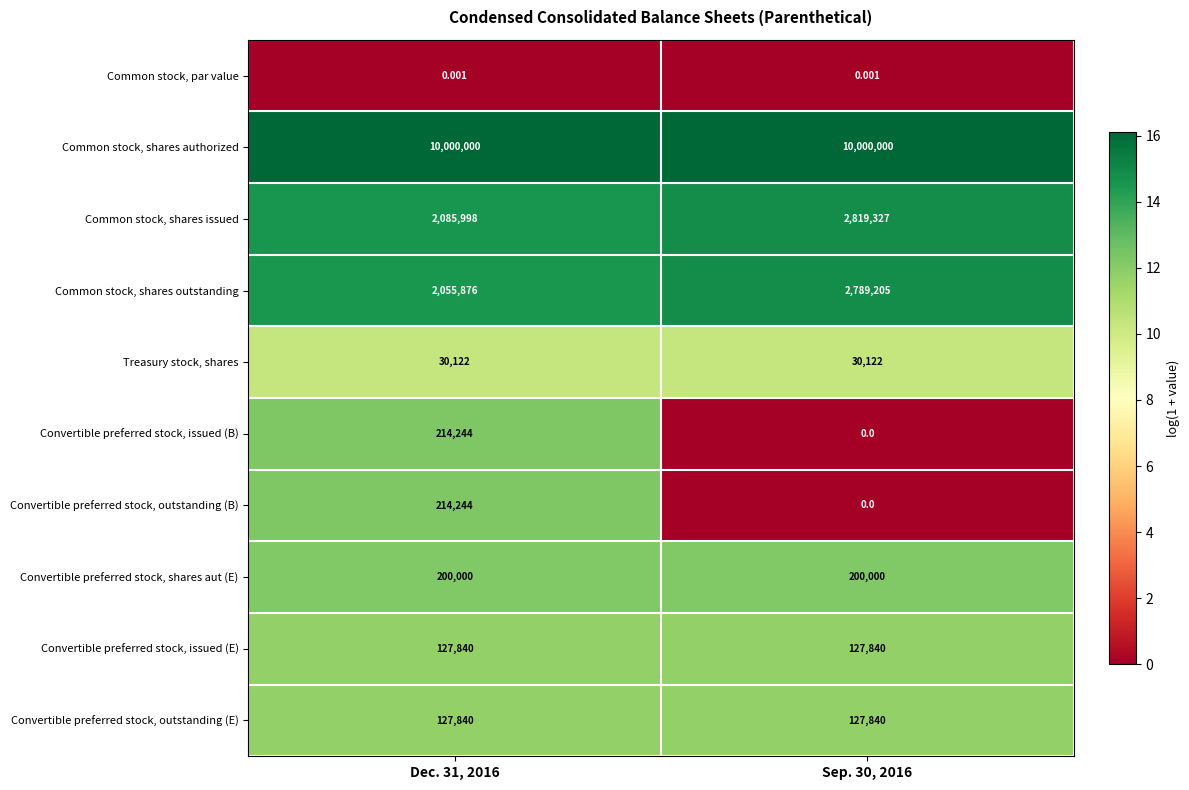

Is the value of Common stock, par value at Dec. 31, 2016 greater than the value of Common stock, shares outstanding at Dec. 31, 2016?

No